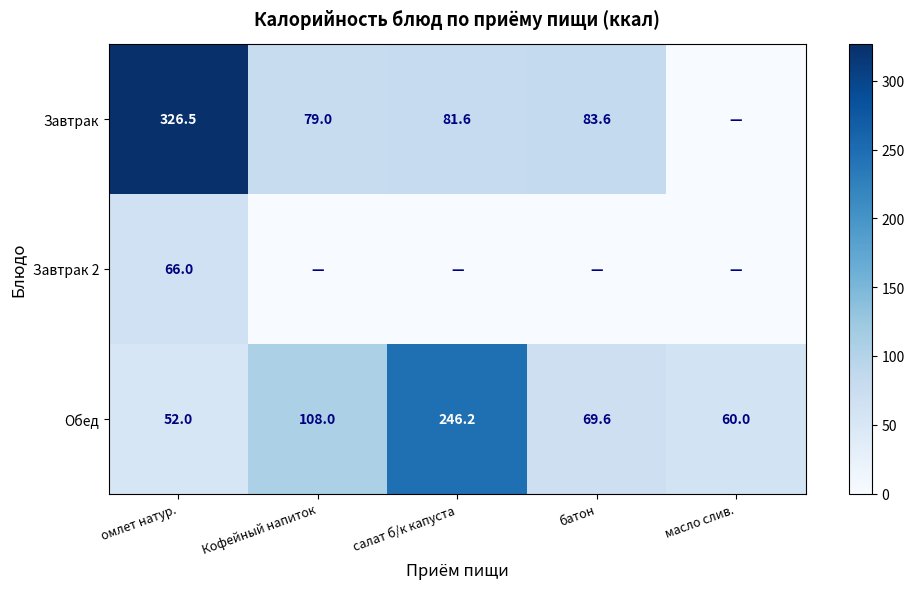

True or false: Завтрак has a value of 225.1 at омлет натур..

False